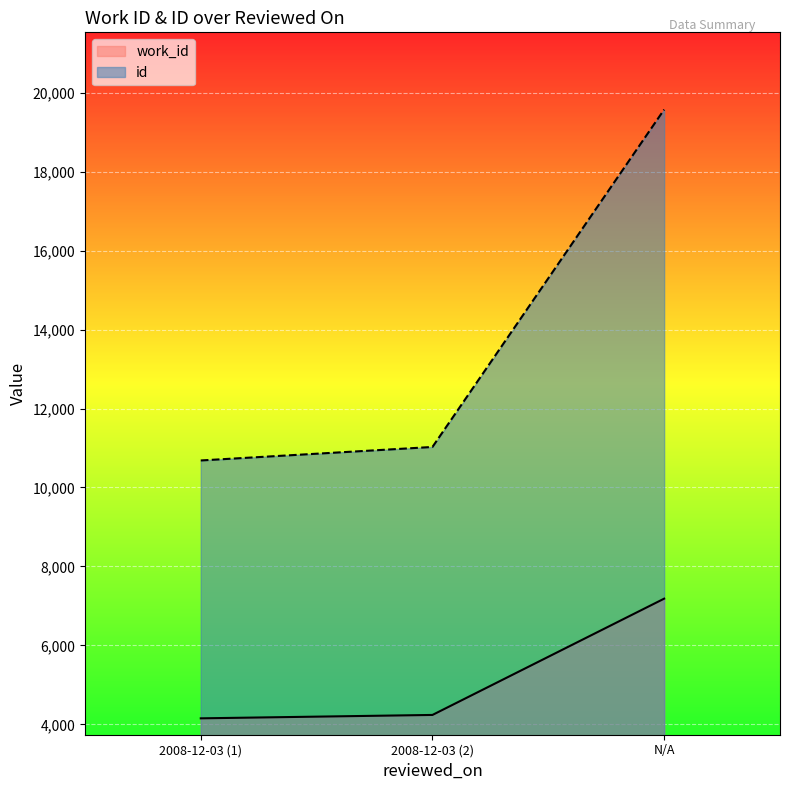

What is the value of the id point at the 1st from the left?

10684